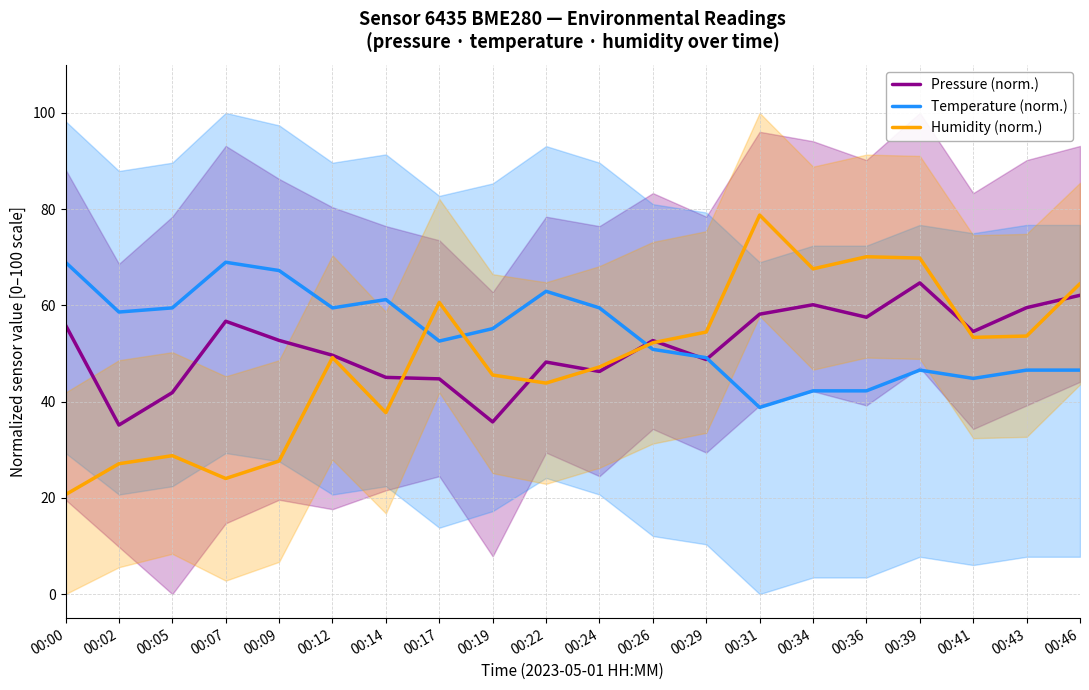

Where does the Humidity (norm.) series first go above 52?

00:17